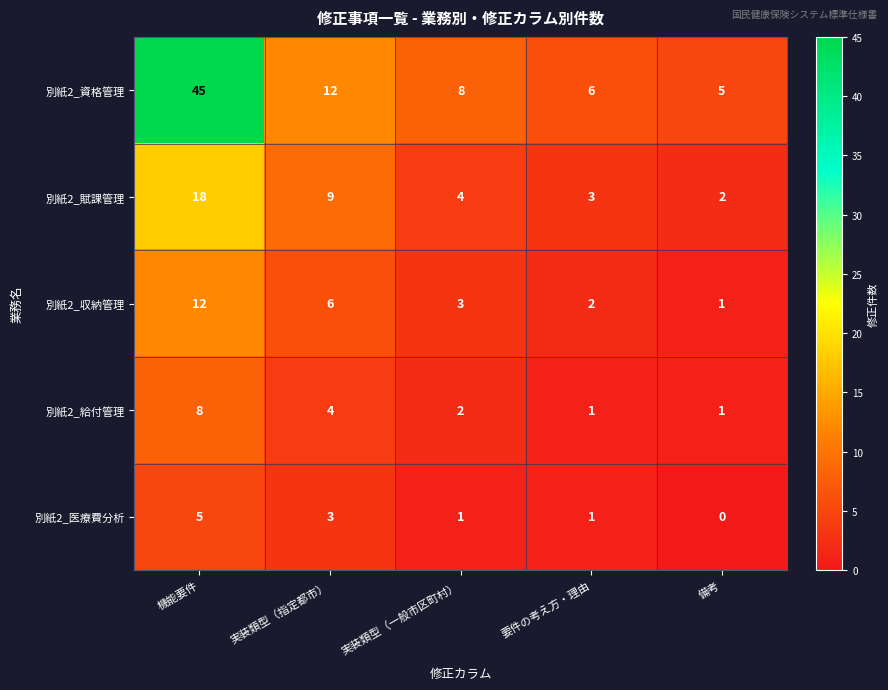

Count the number of categories in the chart.

5